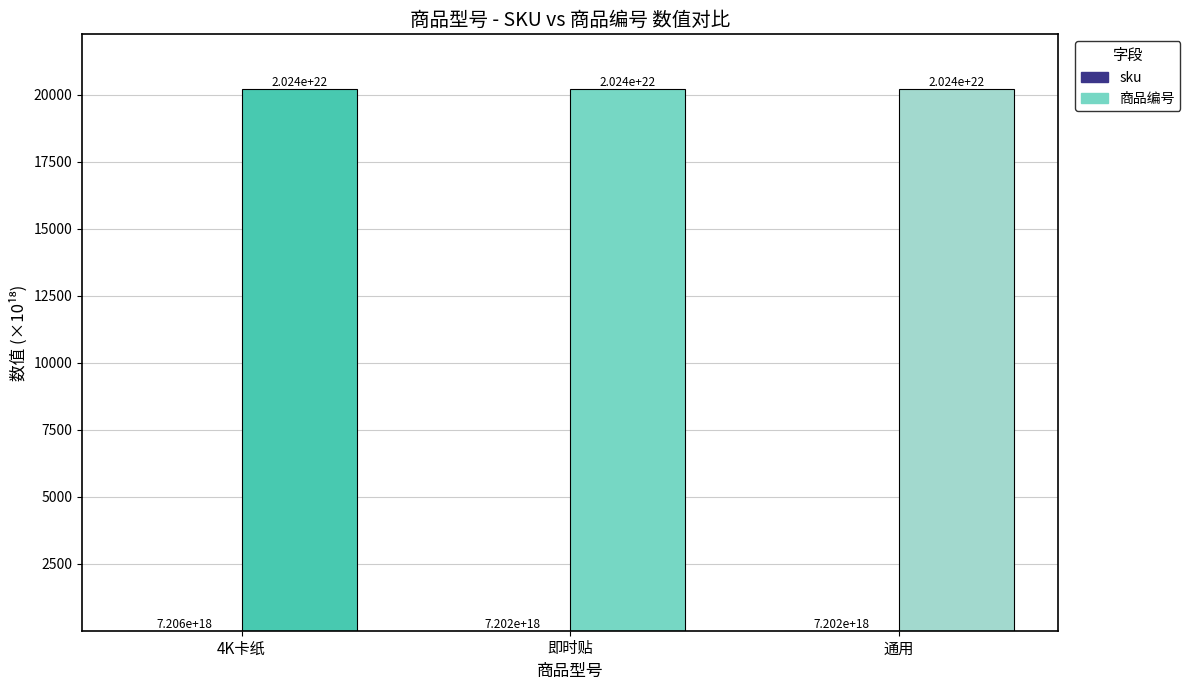

Are the bars horizontal?

No